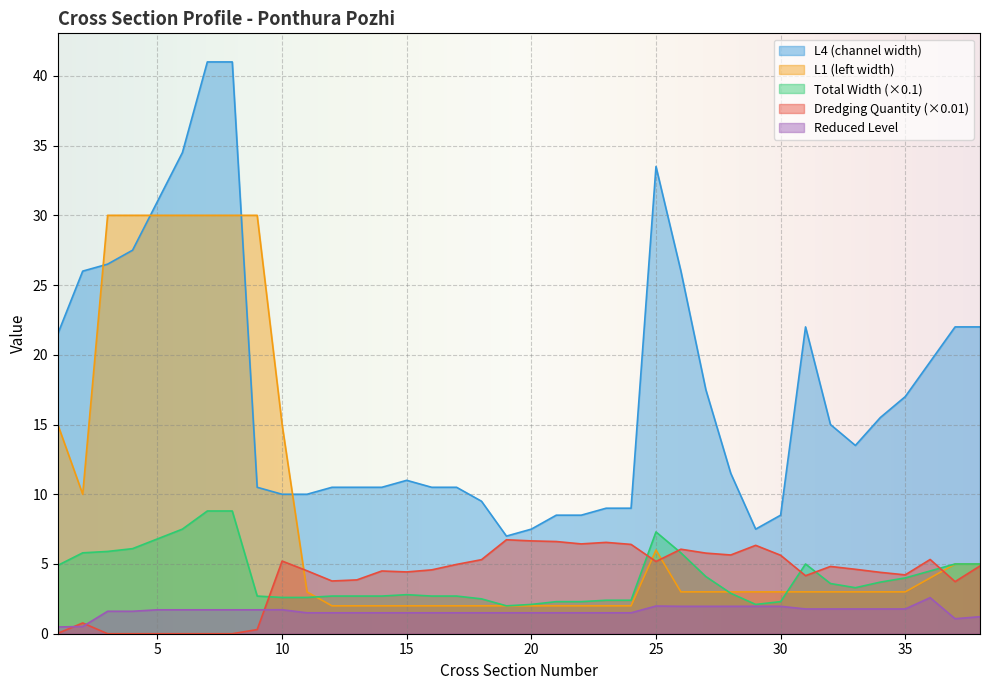

How many data points in Total Width are above 13?

19